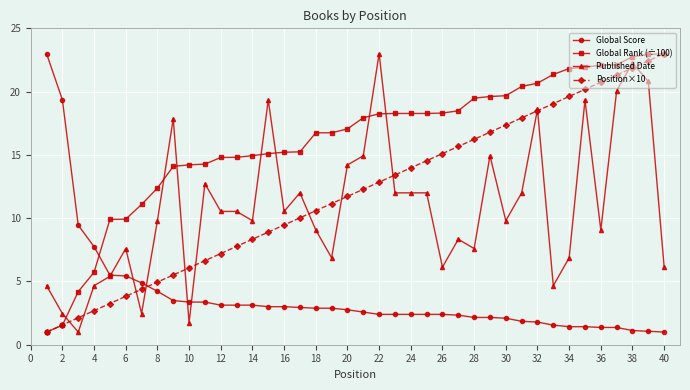

What are all the series names shown in the legend?

Global Score, Global Rank (÷100), Published Date, Position×10